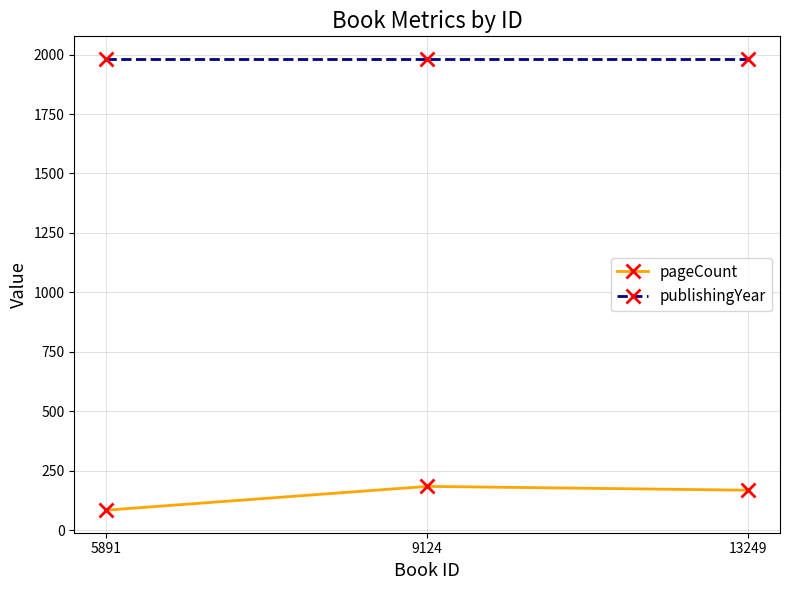

The value of publishingYear at 13249 is 2708. True or false?

False